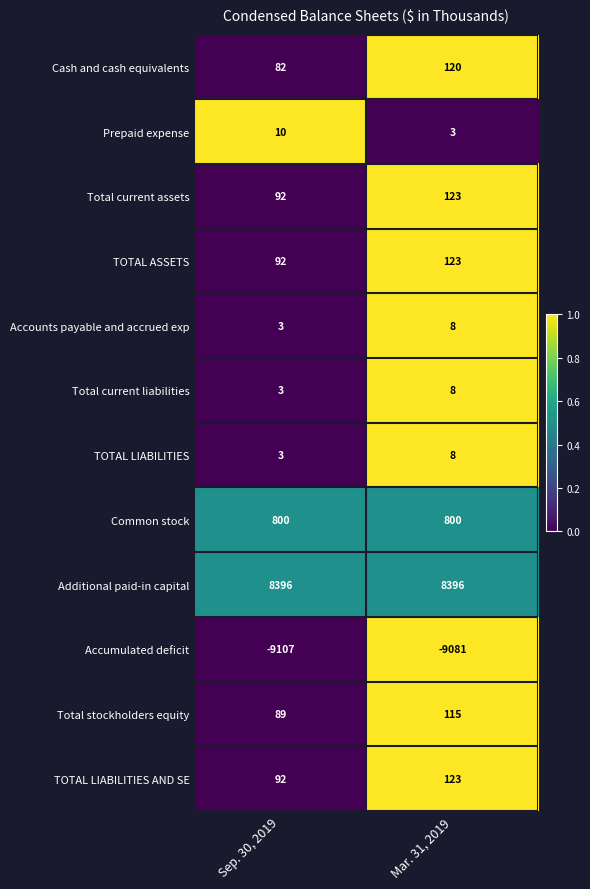

Which series has the largest range (max minus min)?

Cash and cash equivalents